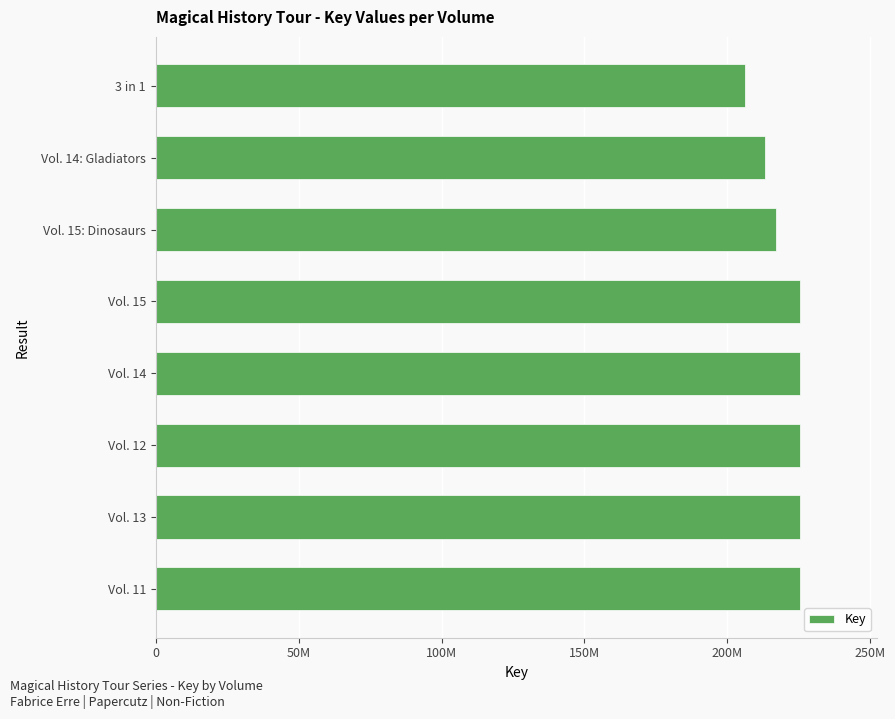

Does the chart contain any negative values?

No